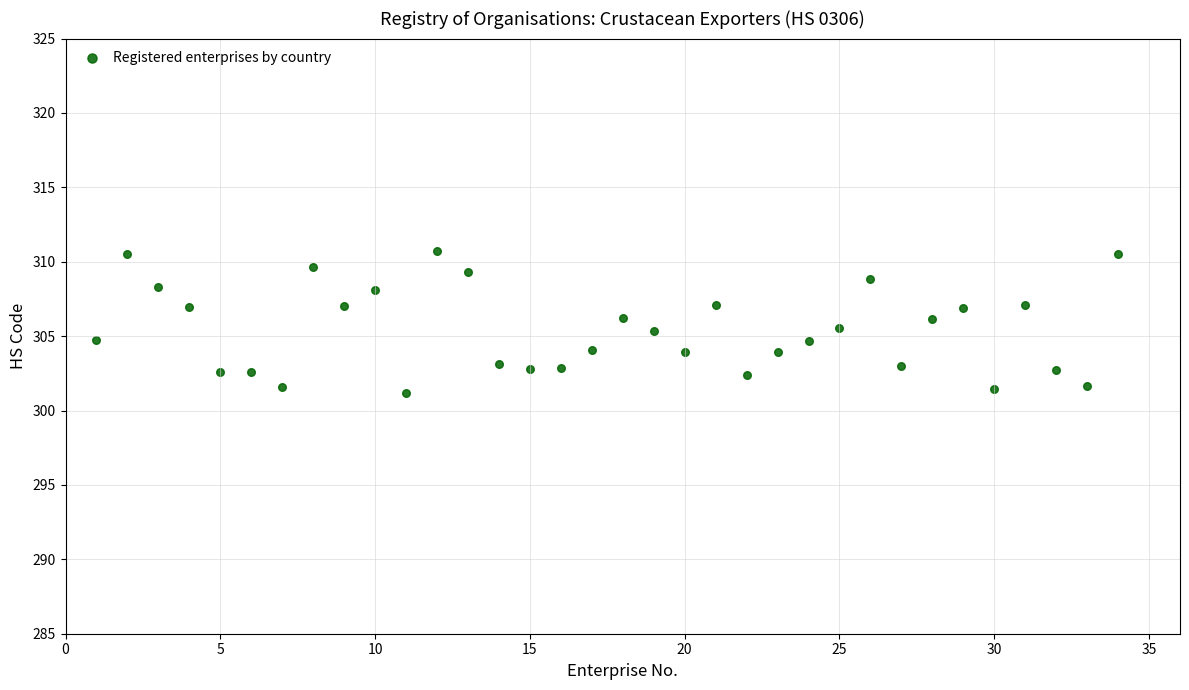

What is the range of Y values (max minus min)?

9.5